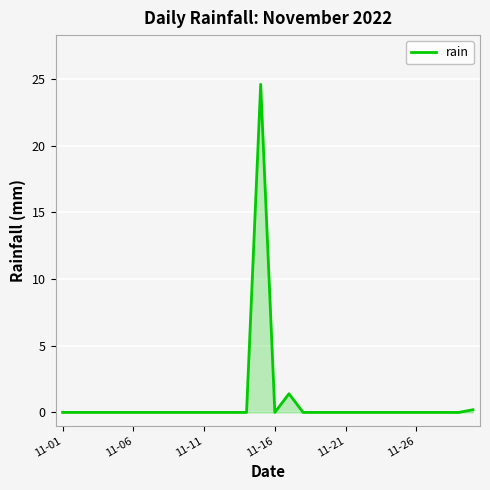

What is the difference between the maximum and minimum values?

24.6